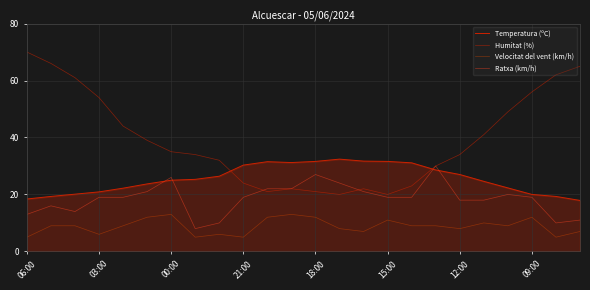

Reading left to right, what are all the values shown in this chart?

Temperatura (ºC): 18.4	19.3	20.1	20.9	22.2	23.7	25.0	25.3	26.4	30.3	31.5	31.2	31.6	32.4	31.7	31.6	31.1	28.6	27.0	24.6	22.3	20.0	19.3	17.9
Humitat (%): 70.0	66.0	61.0	54.0	44.0	39.0	35.0	34.0	32.0	24.0	21.0	22.0	21.0	20.0	22.0	20.0	23.0	30.0	34.0	41.0	49.0	56.0	62.0	65.0
Velocitat del vent (km/h): 5.0	9.0	9.0	6.0	9.0	12.0	13.0	5.0	6.0	5.0	12.0	13.0	12.0	8.0	7.0	11.0	9.0	9.0	8.0	10.0	9.0	12.0	5.0	7.0
Ratxa (km/h): 13.0	16.0	14.0	19.0	19.0	21.0	26.0	8.0	10.0	19.0	22.0	22.0	27.0	24.0	21.0	19.0	19.0	30.0	18.0	18.0	20.0	19.0	10.0	11.0